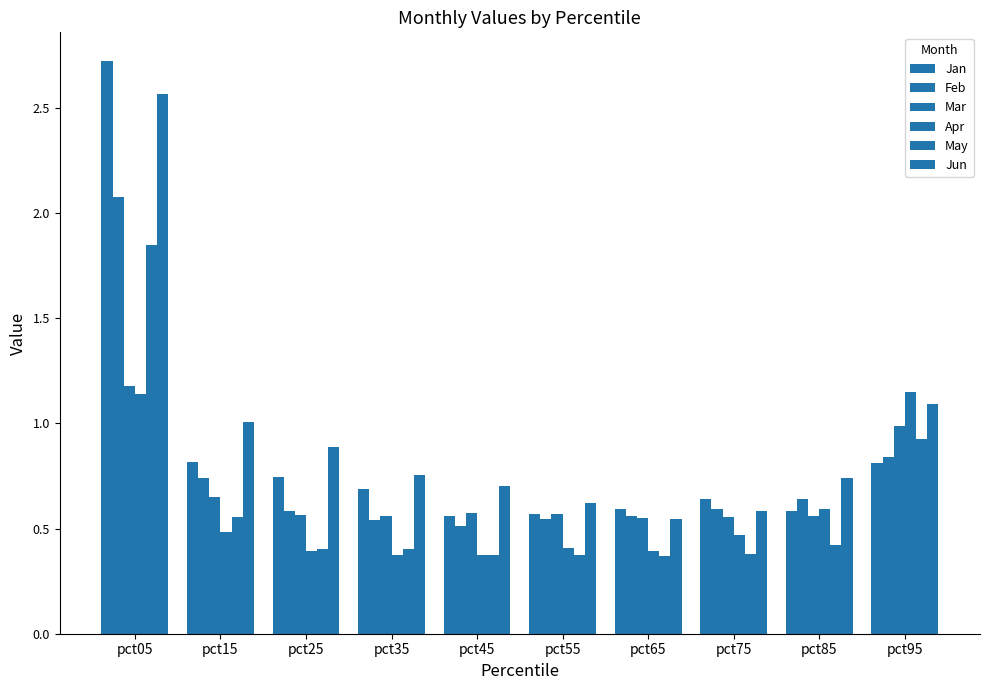

What is the spread (max minus min) of values at pct25?

0.5